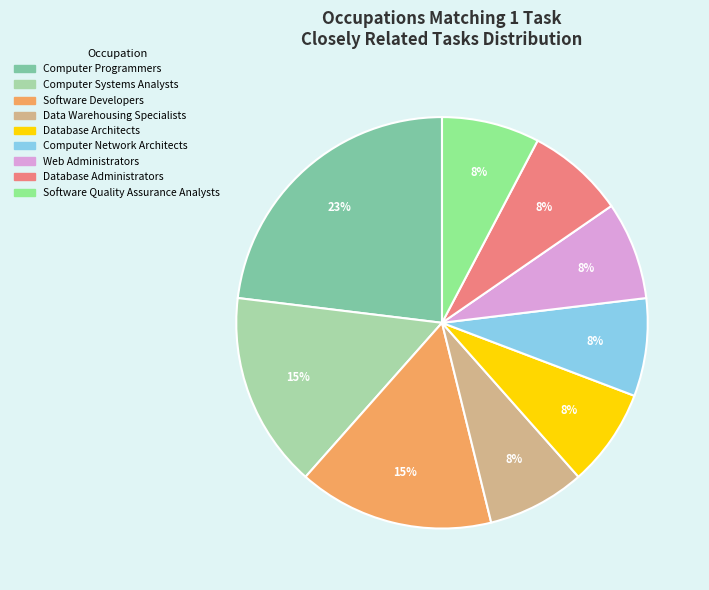

Is Database Administrators the majority of the pie?

No